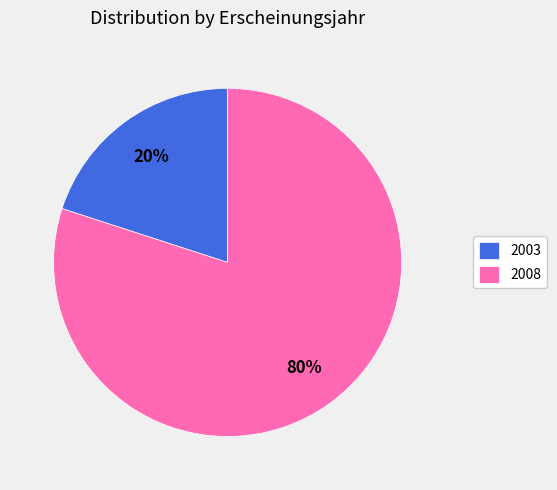

Is there any slice that represents more than half of the pie?

Yes